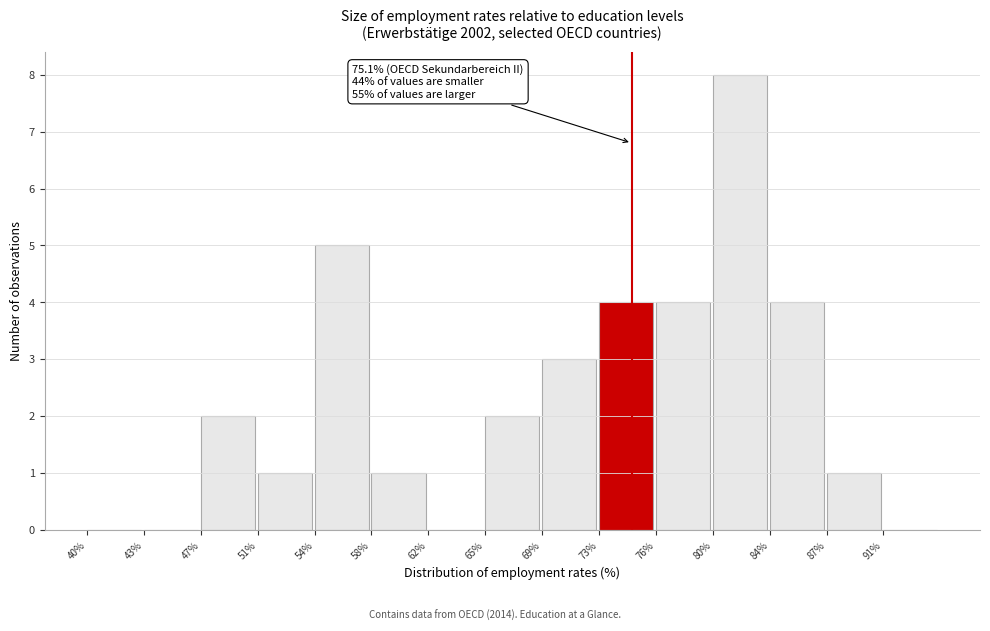

Reading left to right, list all the values displayed in this chart.

40%=0	43%=0	47%=2	51%=1	54%=5	58%=1	62%=0	65%=2	69%=3	73%=4	76%=4	80%=8	84%=4	87%=1	91%=0